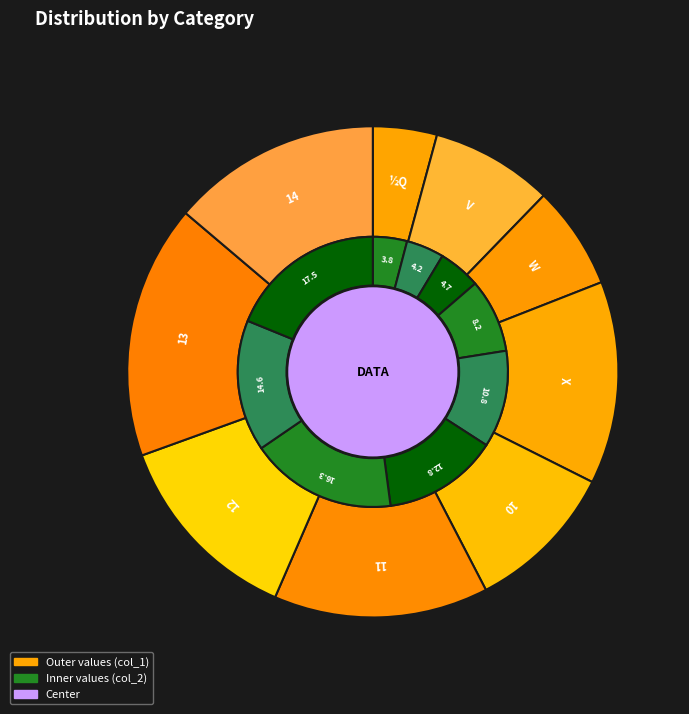

Is there a majority slice in this chart?

No